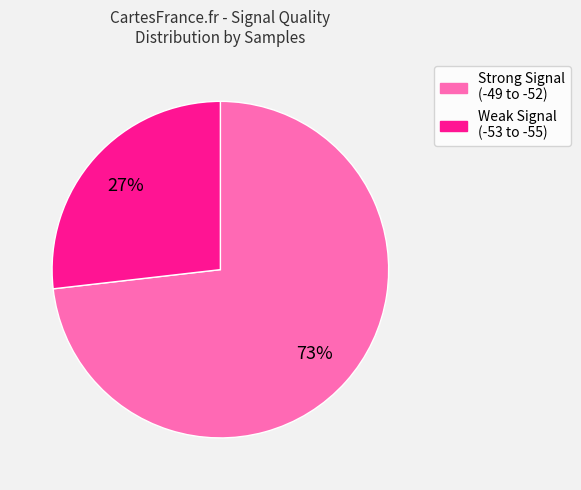

To the nearest percent, what is the average slice percentage?

50%